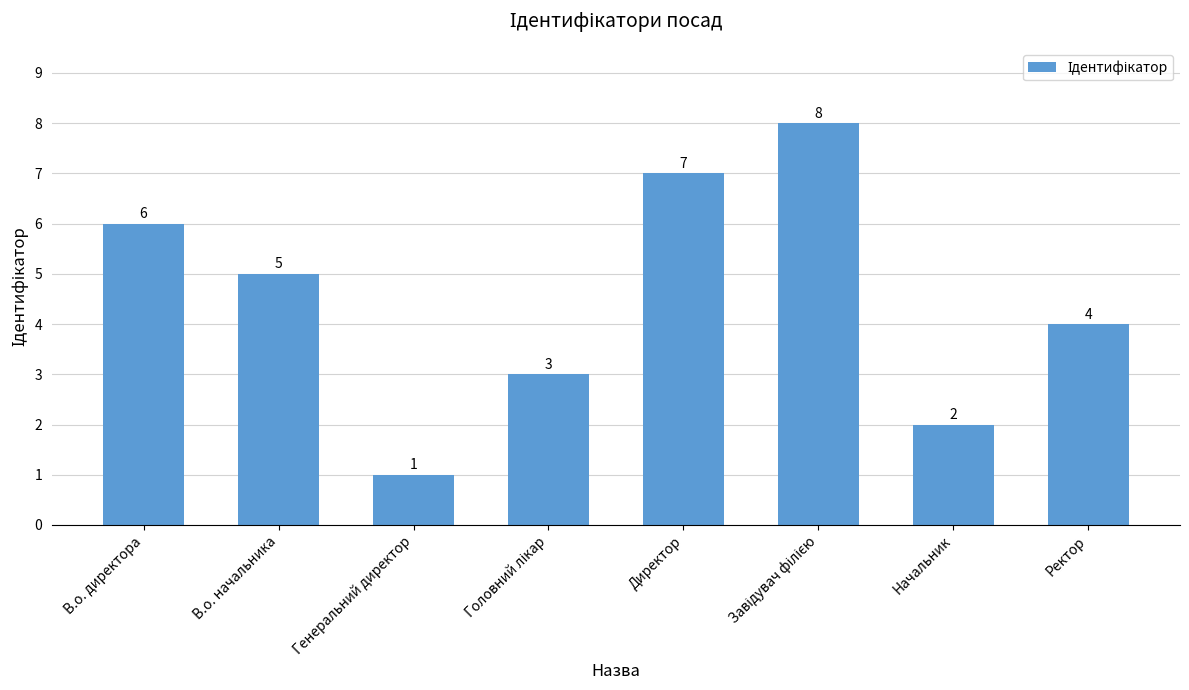

What is the difference between the maximum and second lowest values?

6